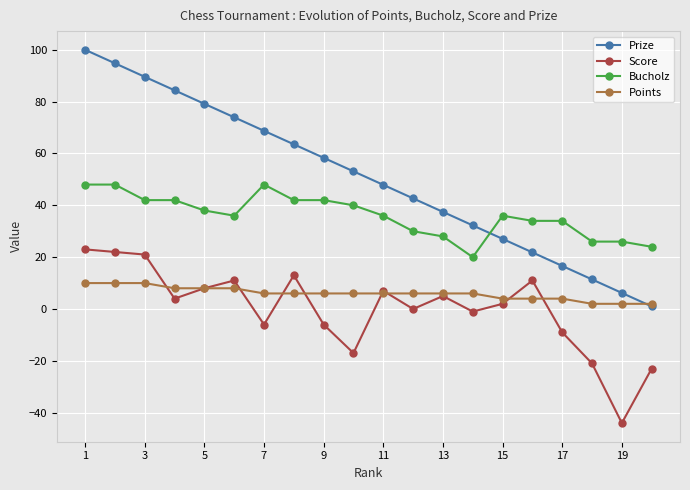

Which series ends up on top after the final intersection of Bucholz and Prize?

Bucholz